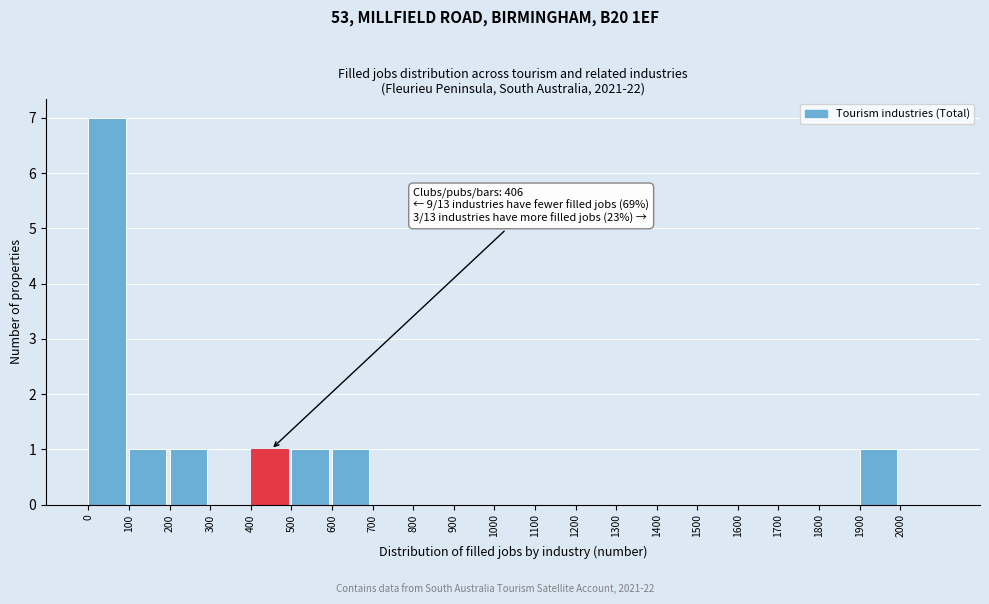

Which range on the x-axis has the tallest bar?

0 to 100